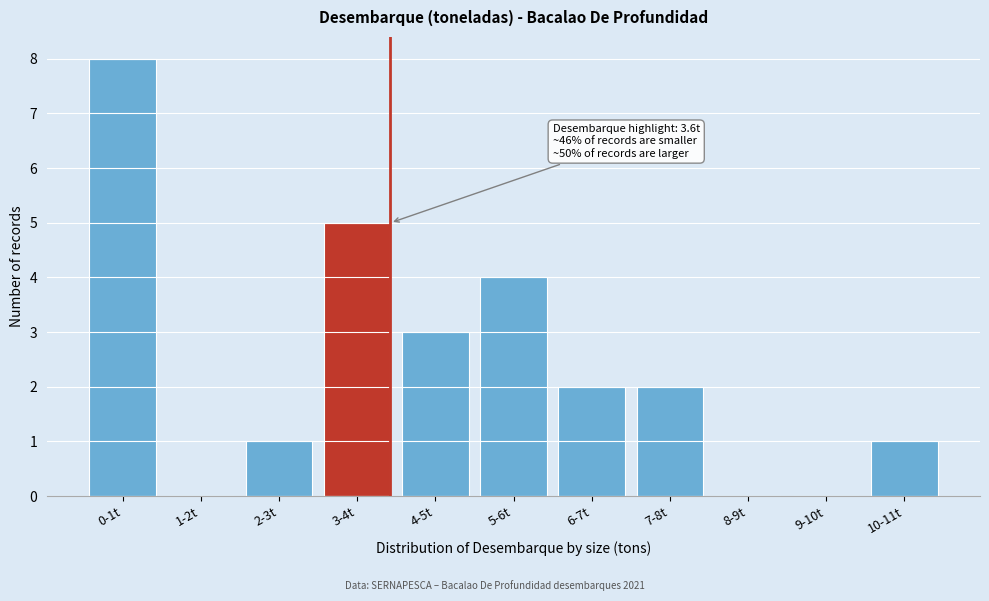

Reading left to right, list all the values displayed in this chart.

0-1t=8	1-2t=0	2-3t=1	3-4t=5	4-5t=3	5-6t=4	6-7t=2	7-8t=2	8-9t=0	9-10t=0	10-11t=1